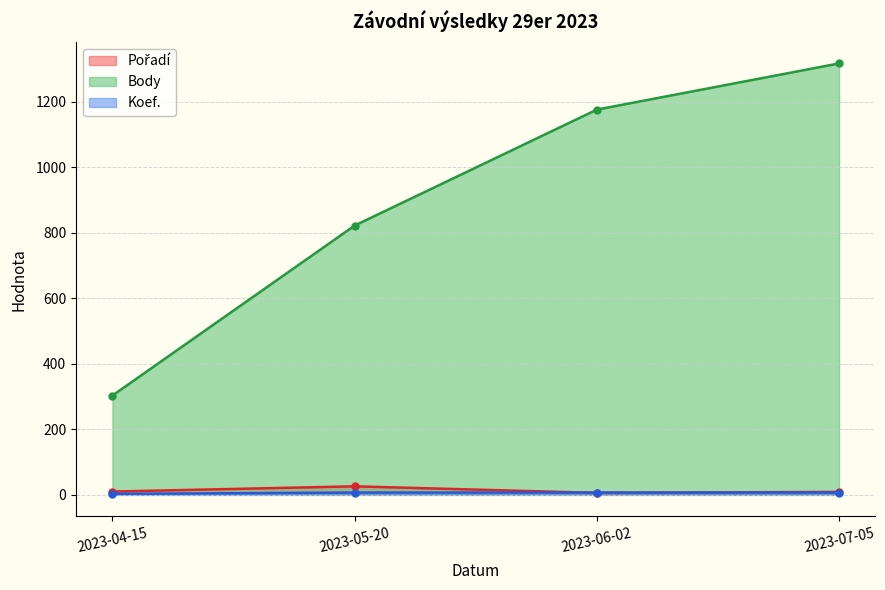

Count the Body values in the range 822 to 1317.

3